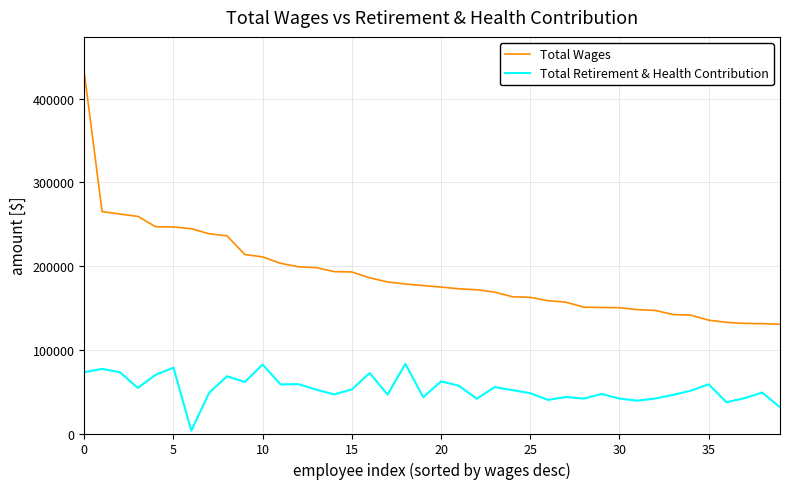

List the series in order of their peak value, lowest first.

Total Retirement & Health Contribution, Total Wages